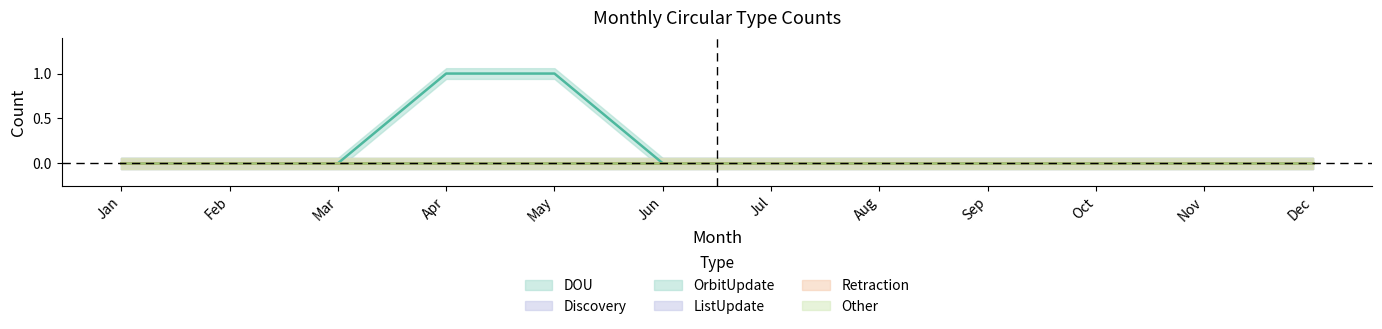

Is the value of Discovery at Apr greater than the value of OrbitUpdate at May?

No